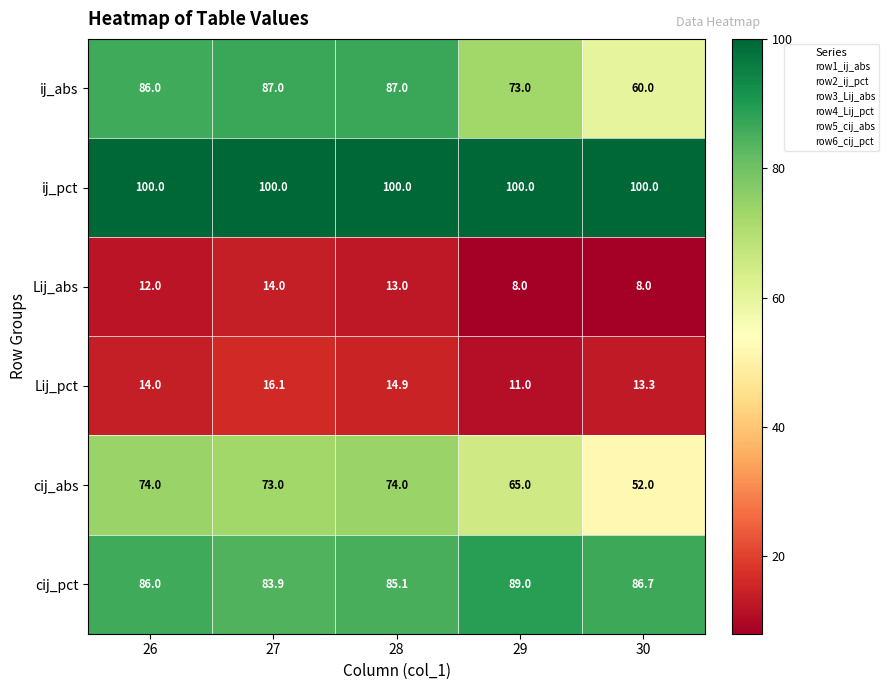

Which series has the largest total across all categories?

ij_pct